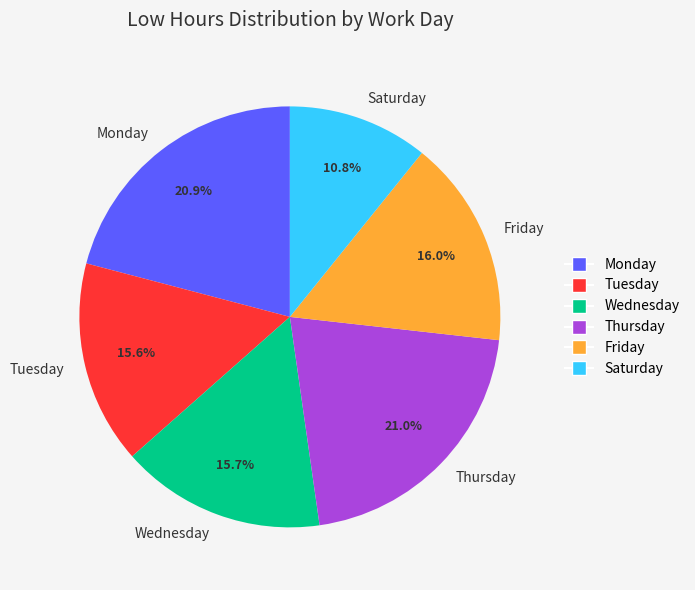

What is the ratio of the value at Tuesday to the value at Friday?

1.0